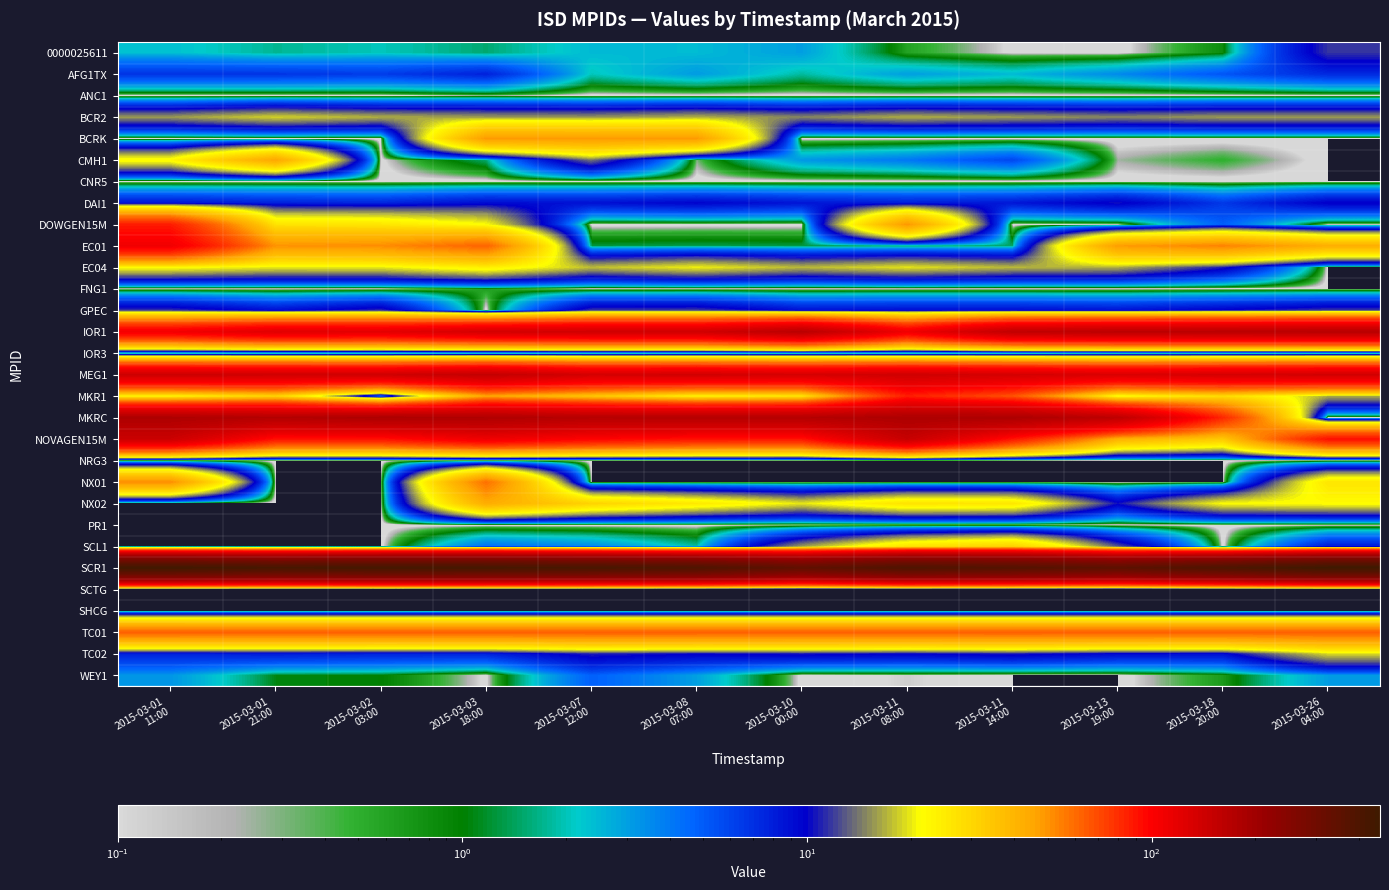

Which series has the largest total across all categories?

SCR1